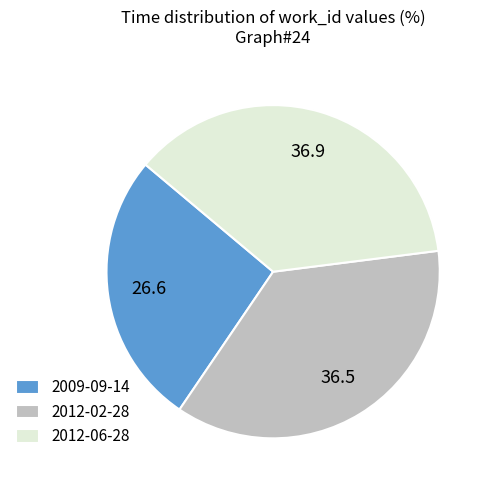

Count the number of slices in the pie.

3